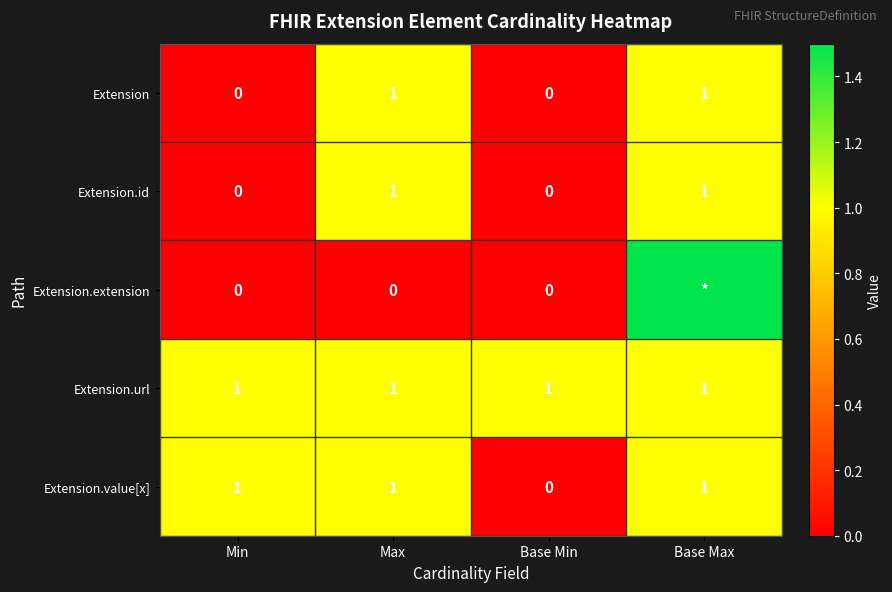

What is the maximum value shown in the chart?

1.5